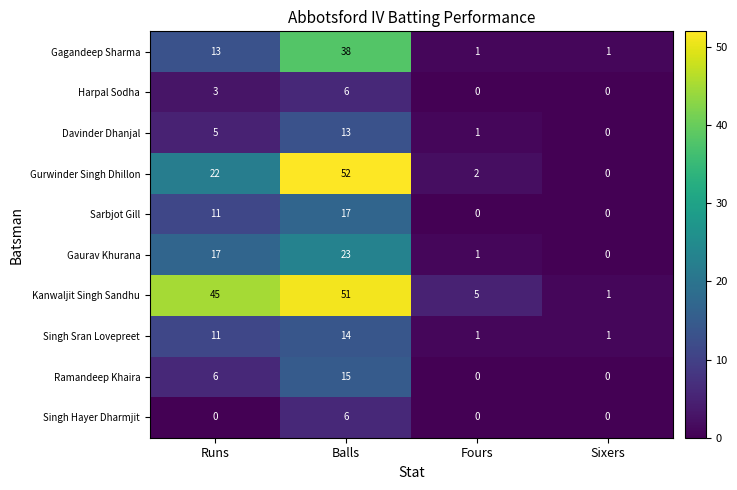

True or false: Singh Hayer Dharmjit has a value of 0 at Sixers.

True